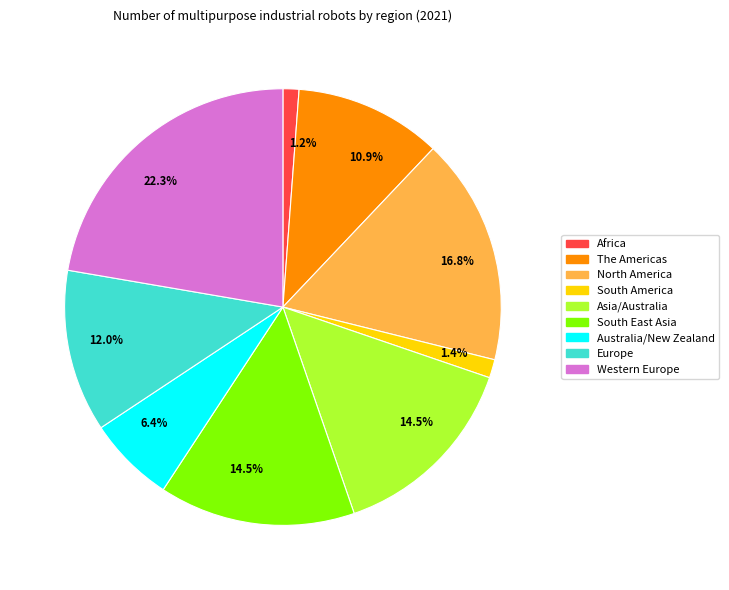

Does any single category account for the majority?

No